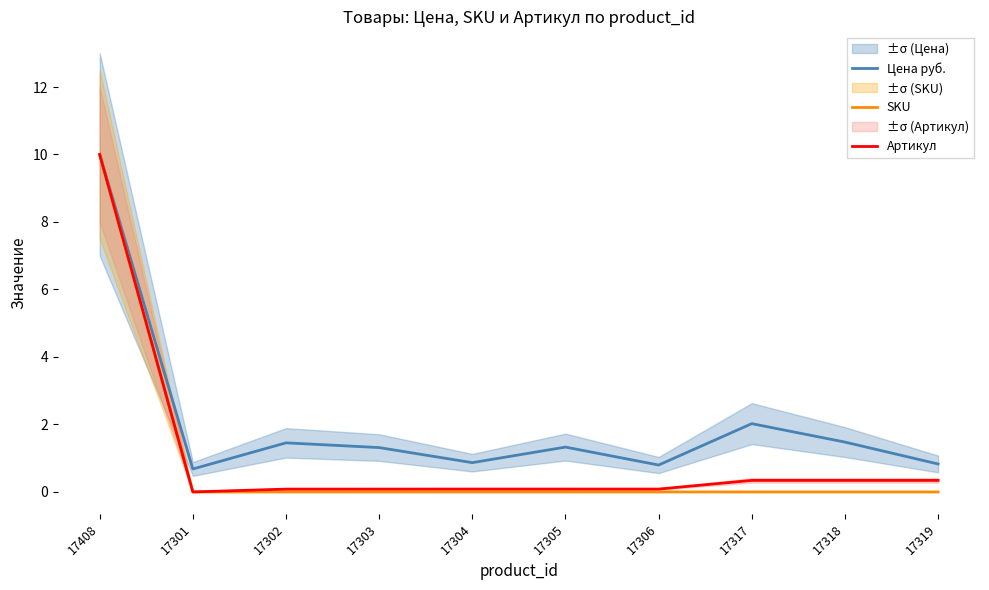

The value of SKU at 17319 is 0.0. True or false?

True